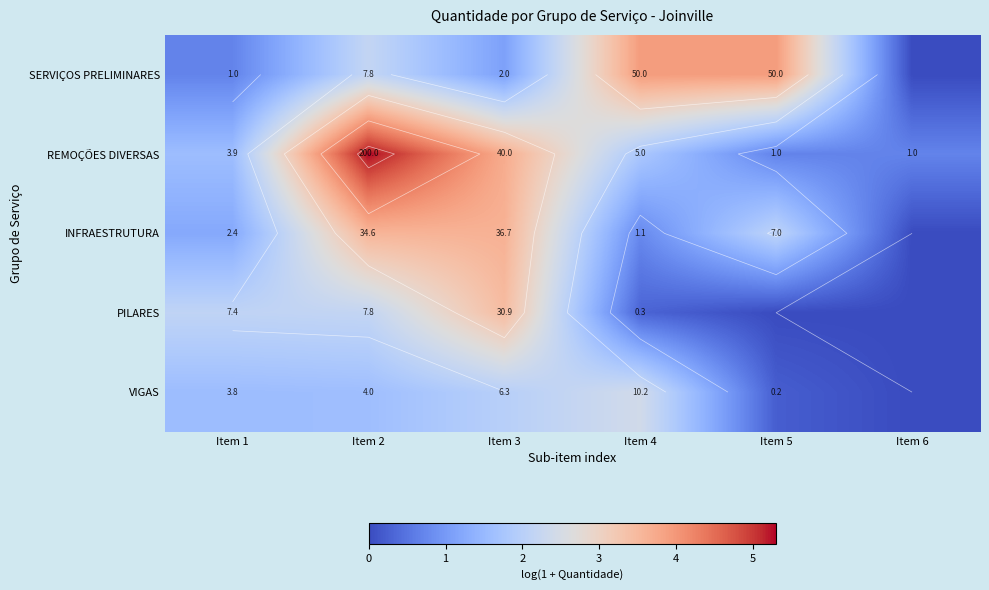

How many distinct data groups are displayed?

5